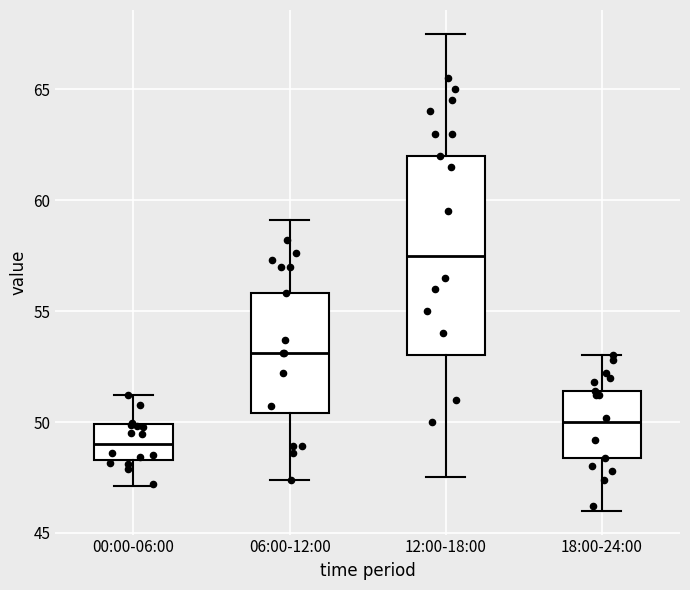

Comparing the boxes themselves (not the whiskers), which one is the tallest?

12:00-18:00